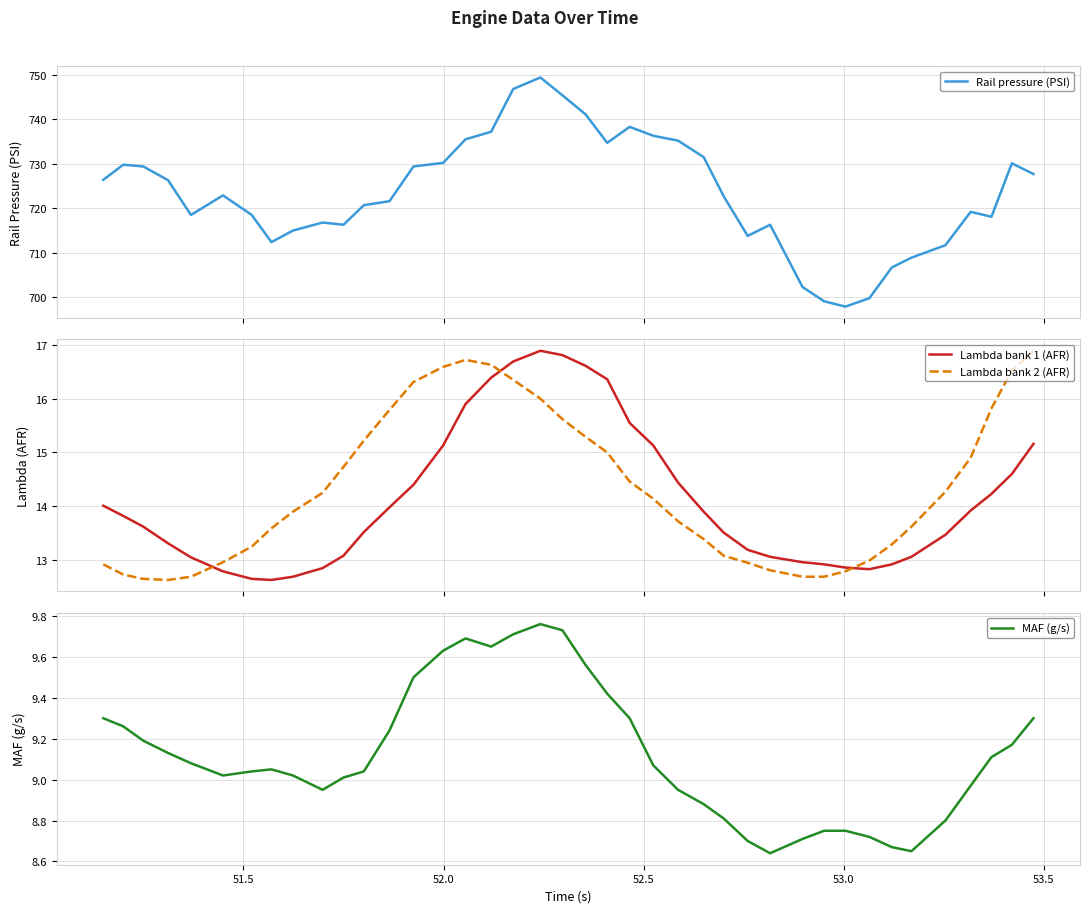

Reading right to left, transcribe all the data shown in this chart.

Rail pressure (PSI): 727.7	730.1	718.1	719.2	711.7	708.9	706.7	699.8	697.9	699.1	702.3	716.3	713.8	722.7	731.5	735.2	736.3	738.3	734.7	741.1	745.4	749.4	746.8	737.2	735.5	730.2	729.4	721.6	720.7	716.3	716.8	715.0	712.4	718.5	722.9	718.5	726.3	729.4	729.8	726.4
Lambda bank 1 (AFR): 15.2	14.6	14.2	13.9	13.5	13.1	12.9	12.8	12.9	12.9	13.0	13.1	13.2	13.5	13.9	14.4	15.1	15.6	16.4	16.6	16.8	16.9	16.7	16.4	15.9	15.1	14.4	14.0	13.5	13.1	12.8	12.7	12.6	12.7	12.8	13.1	13.3	13.6	13.8	14.0
Lambda bank 2 (AFR): 16.9	16.5	15.8	14.9	14.3	13.6	13.3	13.0	12.8	12.7	12.7	12.8	12.9	13.1	13.4	13.7	14.1	14.5	15.0	15.3	15.6	16.0	16.4	16.6	16.7	16.6	16.3	15.8	15.2	14.7	14.2	13.9	13.6	13.2	13.0	12.7	12.6	12.7	12.7	12.9
MAF (g/s): 9.3	9.2	9.1	9.0	8.8	8.7	8.7	8.7	8.8	8.8	8.7	8.6	8.7	8.8	8.9	8.9	9.1	9.3	9.4	9.6	9.7	9.8	9.7	9.7	9.7	9.6	9.5	9.2	9.0	9.0	8.9	9.0	9.1	9.0	9.0	9.1	9.1	9.2	9.3	9.3